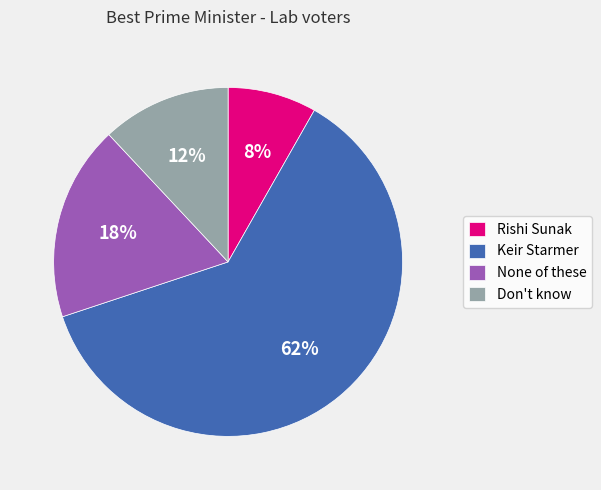

To the nearest percent, what percentage of the pie is Don't know?

12%